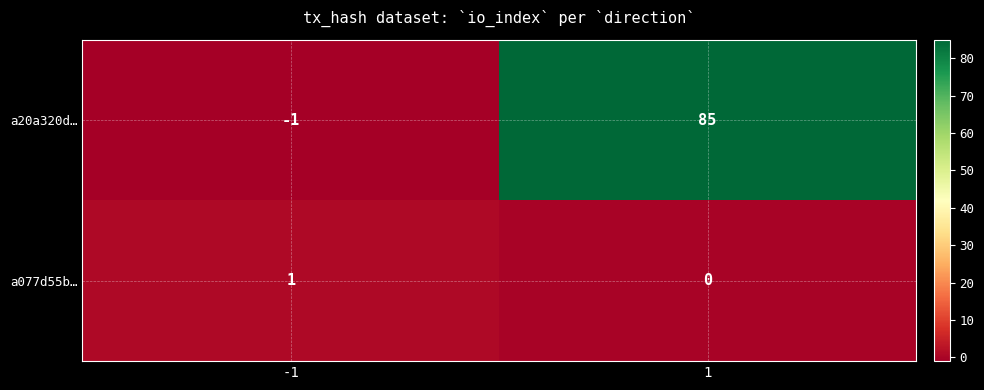

Rank the series by their maximum value, from highest to lowest.

a20a320d…, a077d55b…